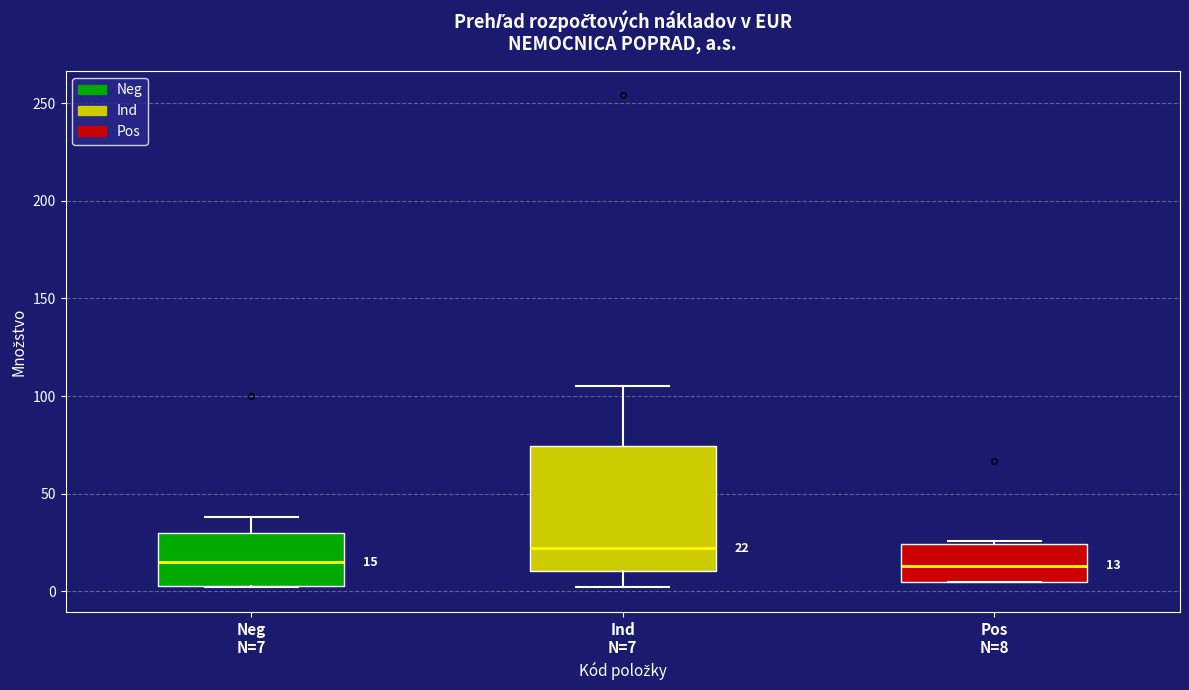

Which box is the tallest, from its lower edge to its upper edge?

Ind N=7